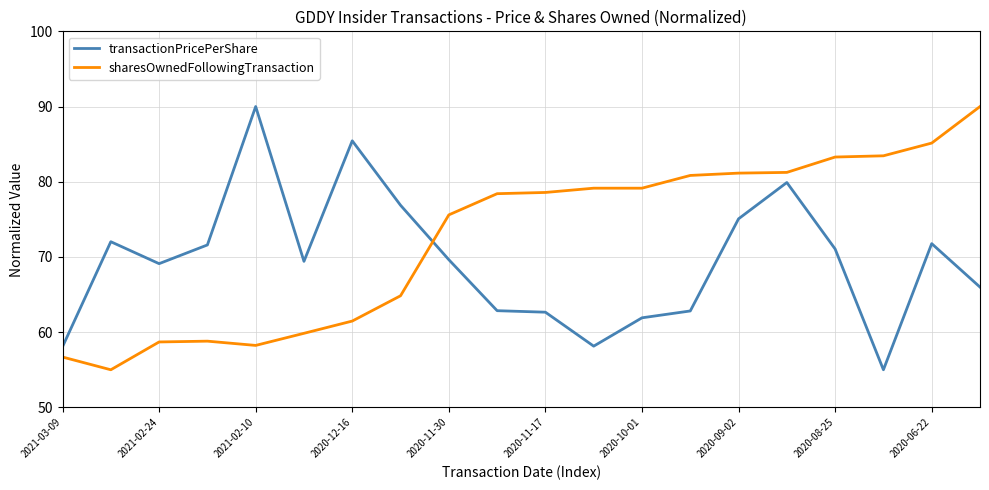

List the series in order of their overall mean, lowest first.

transactionPricePerShare, sharesOwnedFollowingTransaction